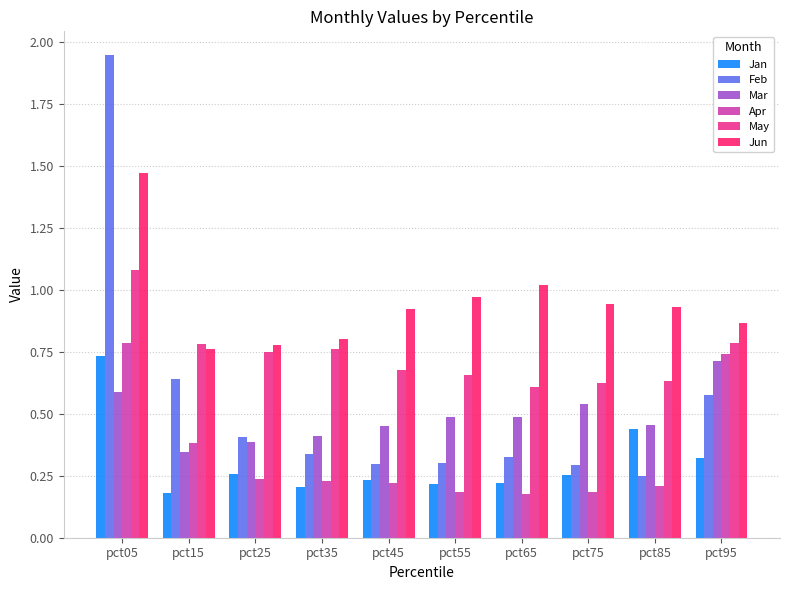

What is the sum of all Jan values?

3.1